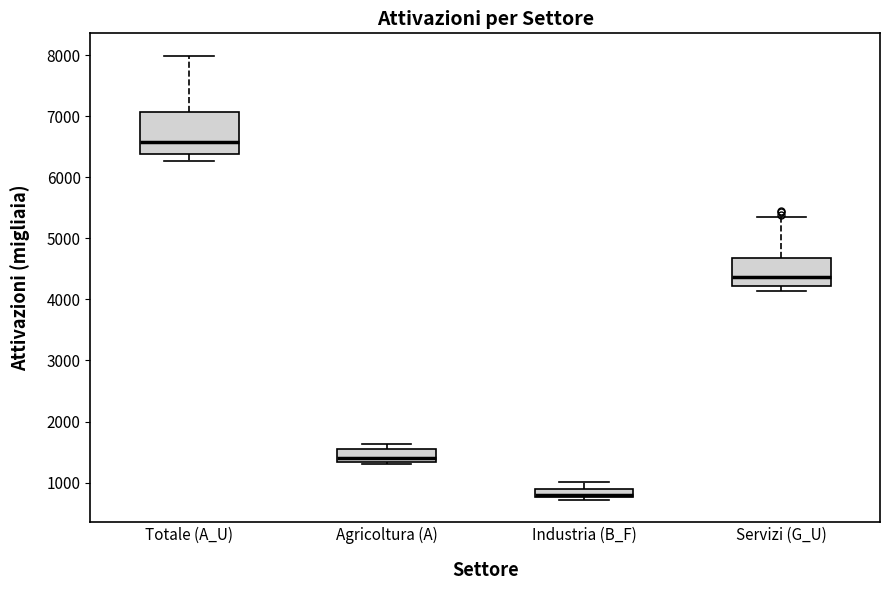

Where does the median line of the box for Totale (A_U) sit on the y-axis? The values are not printed on the chart, so give them approximately, as read against the axis.

6600